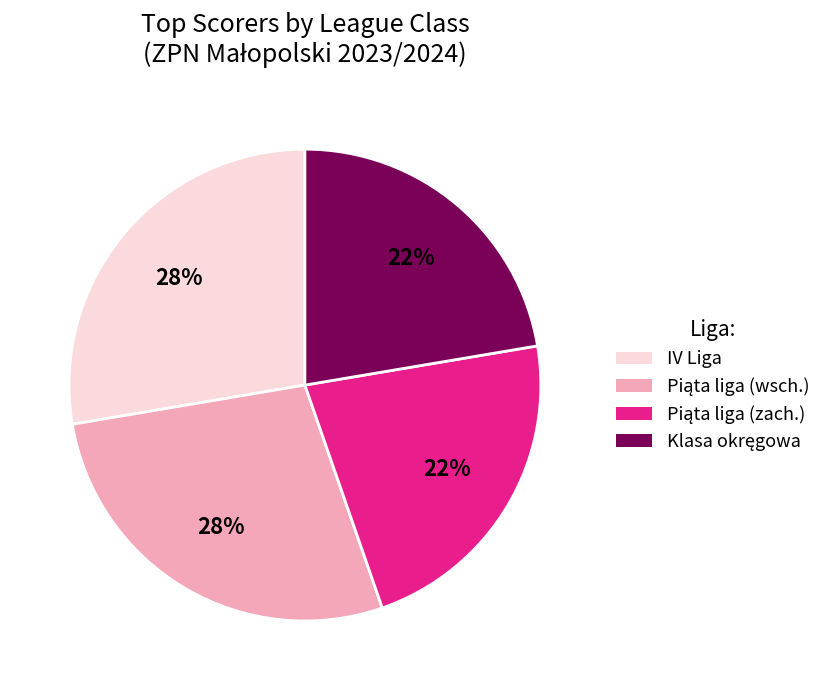

What percentage is the IV Liga slice, to the nearest percent?

28%